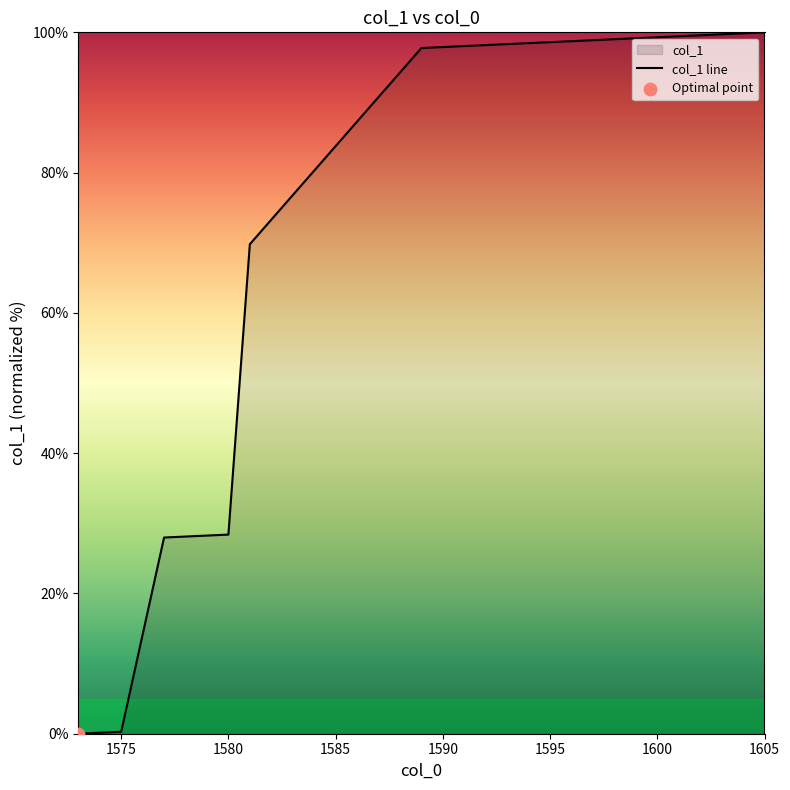

Between 1598 and 1581, which is larger?

1598